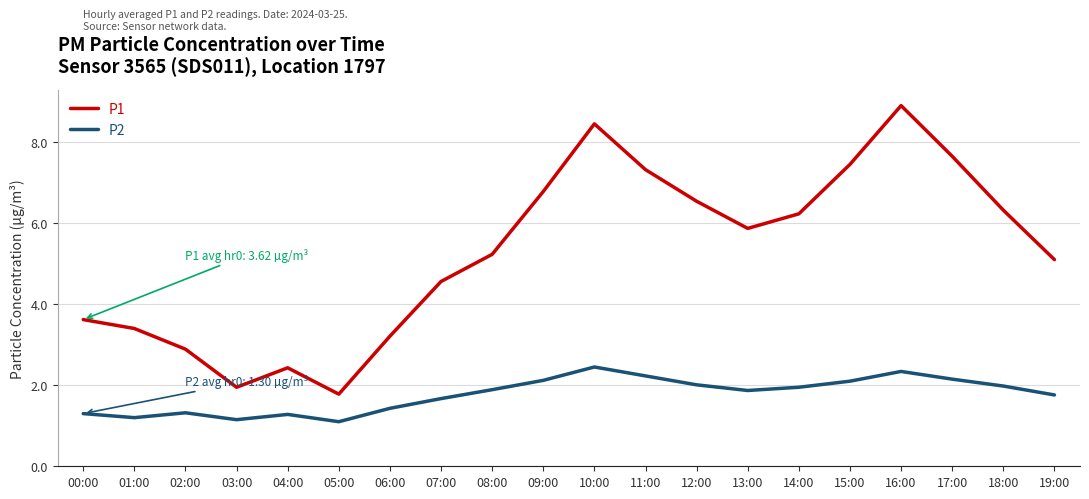

In P1, how many points are higher than both neighbors (excluding endpoints)?

3